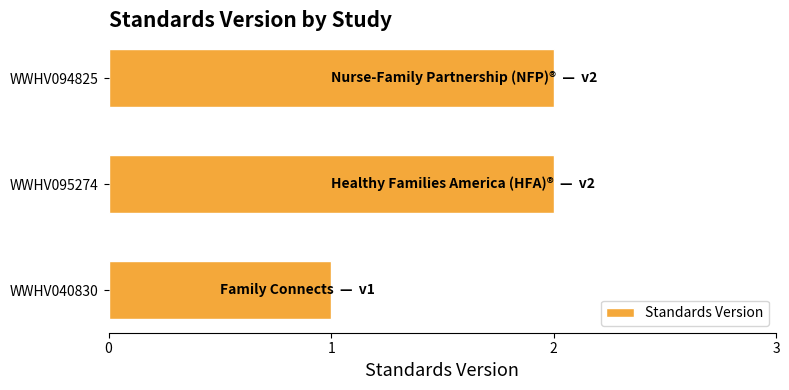

Is it true that the value at WWHV094825 is 1?

False